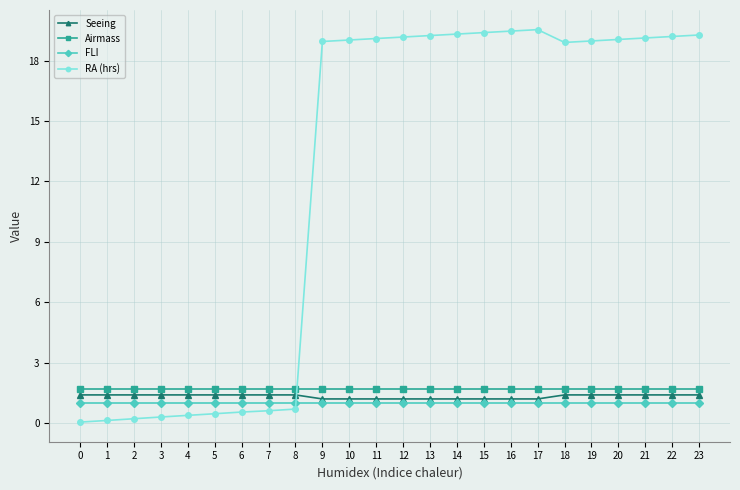

What is the average value of the Airmass series?

1.7